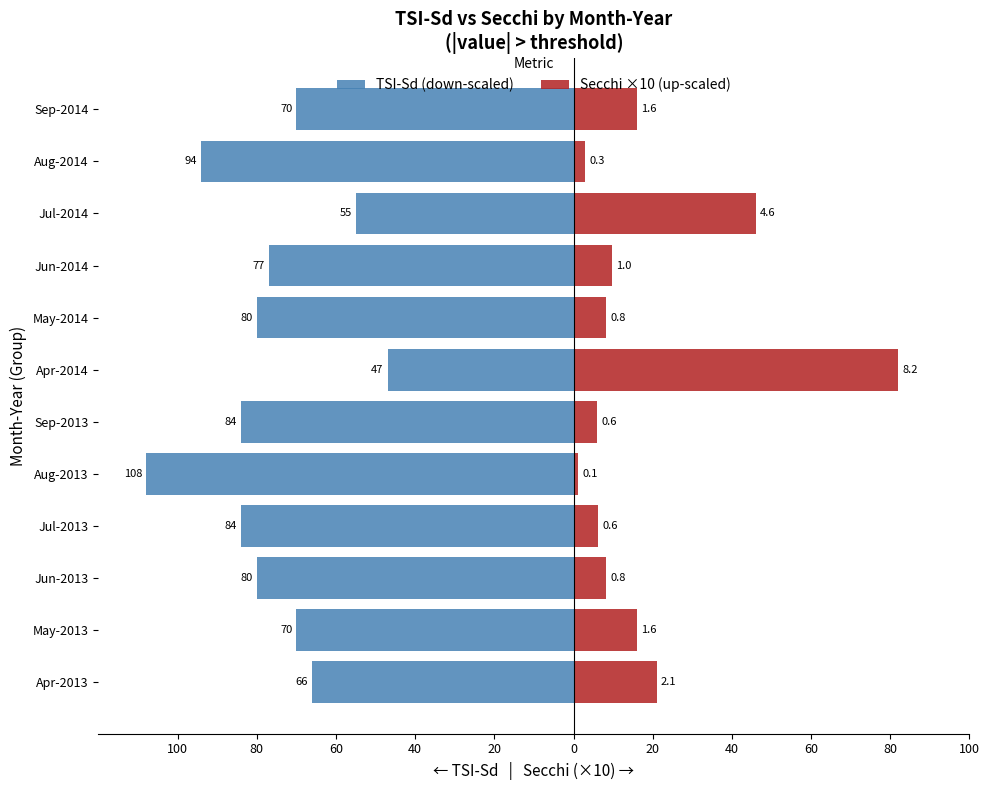

Read the Secchi ×10 (up-scaled) value at Jul-2014.

46.0